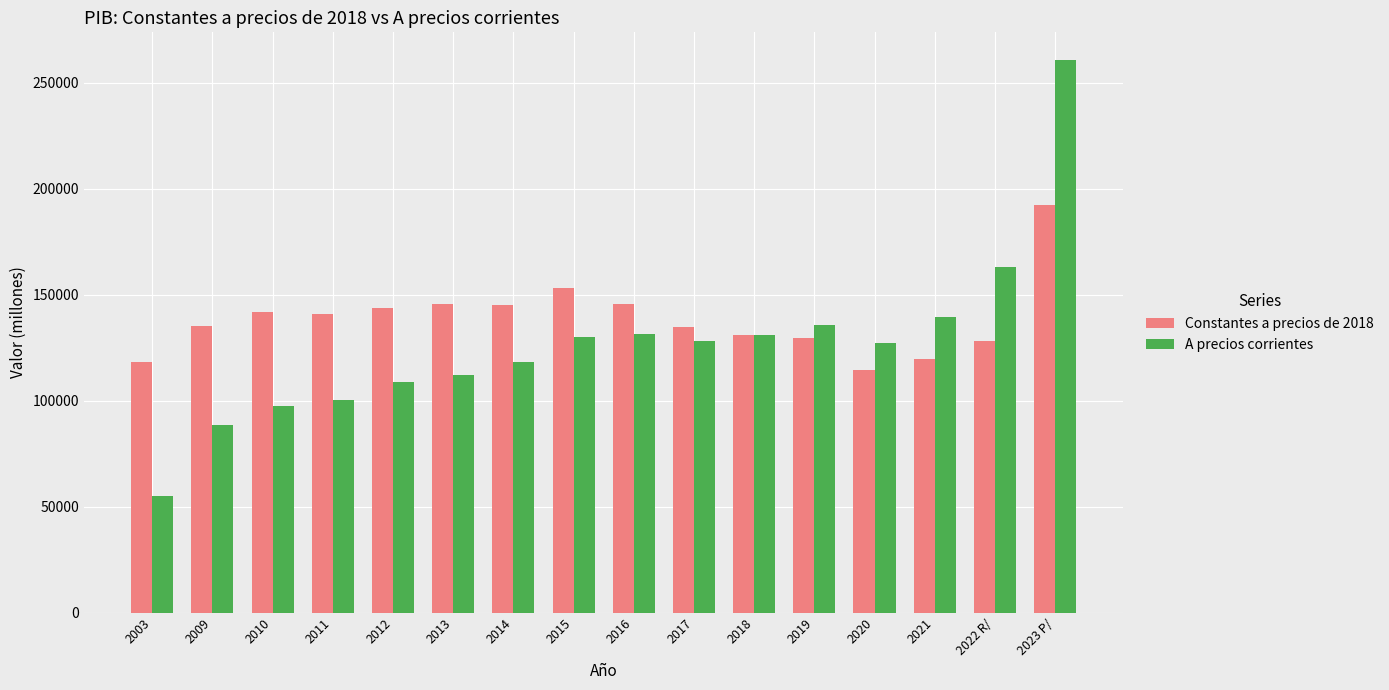

True or false: A precios corrientes has a value of 207969.2 at 2020.

False